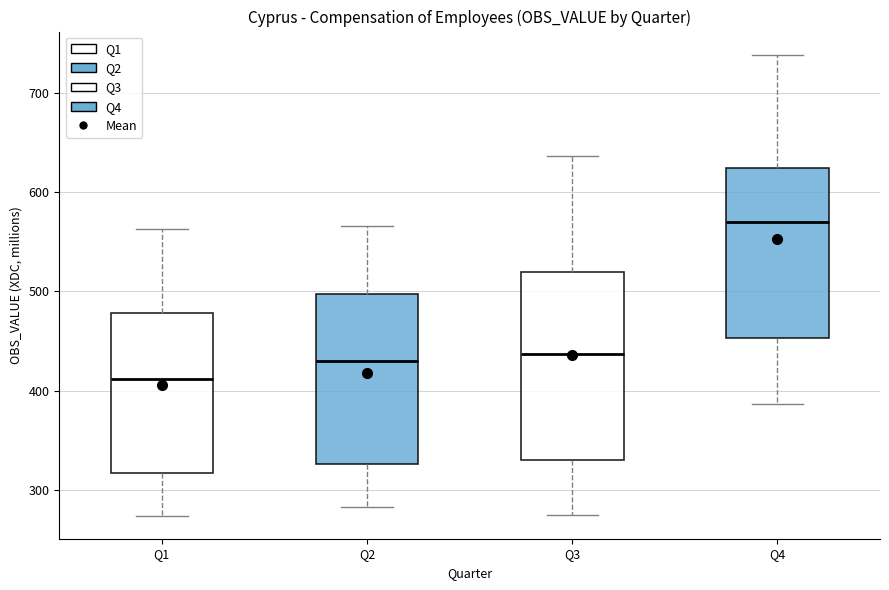

Where does the median line of the box for Q1 sit on the y-axis? The values are not printed on the chart, so give them approximately, as read against the axis.

410